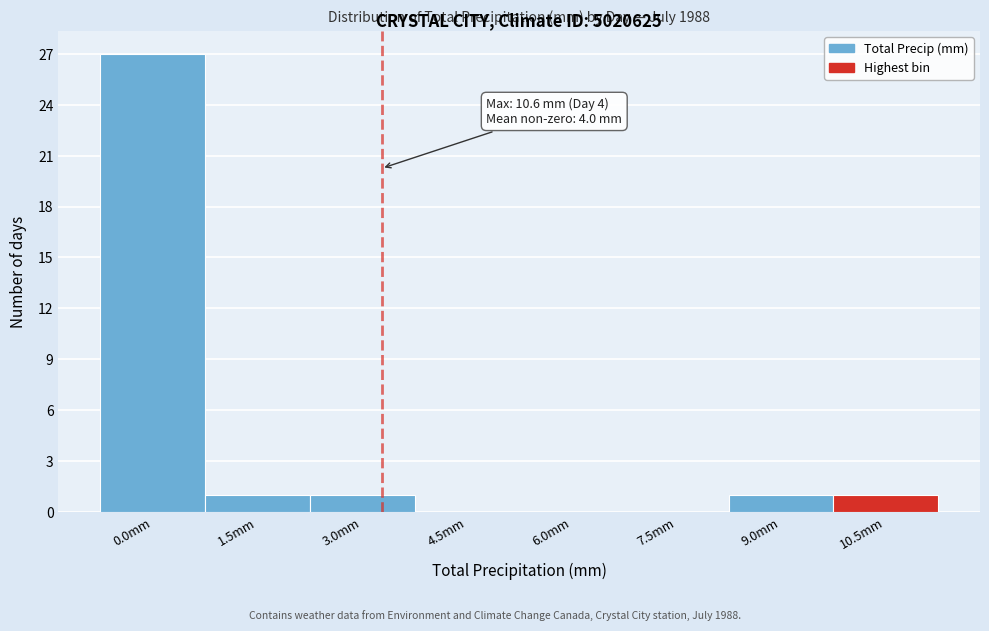

Reading left to right, transcribe all the data shown in this chart.

0.0mm=27	1.5mm=1	3.0mm=1	4.5mm=0	6.0mm=0	7.5mm=0	9.0mm=1	10.5mm=1